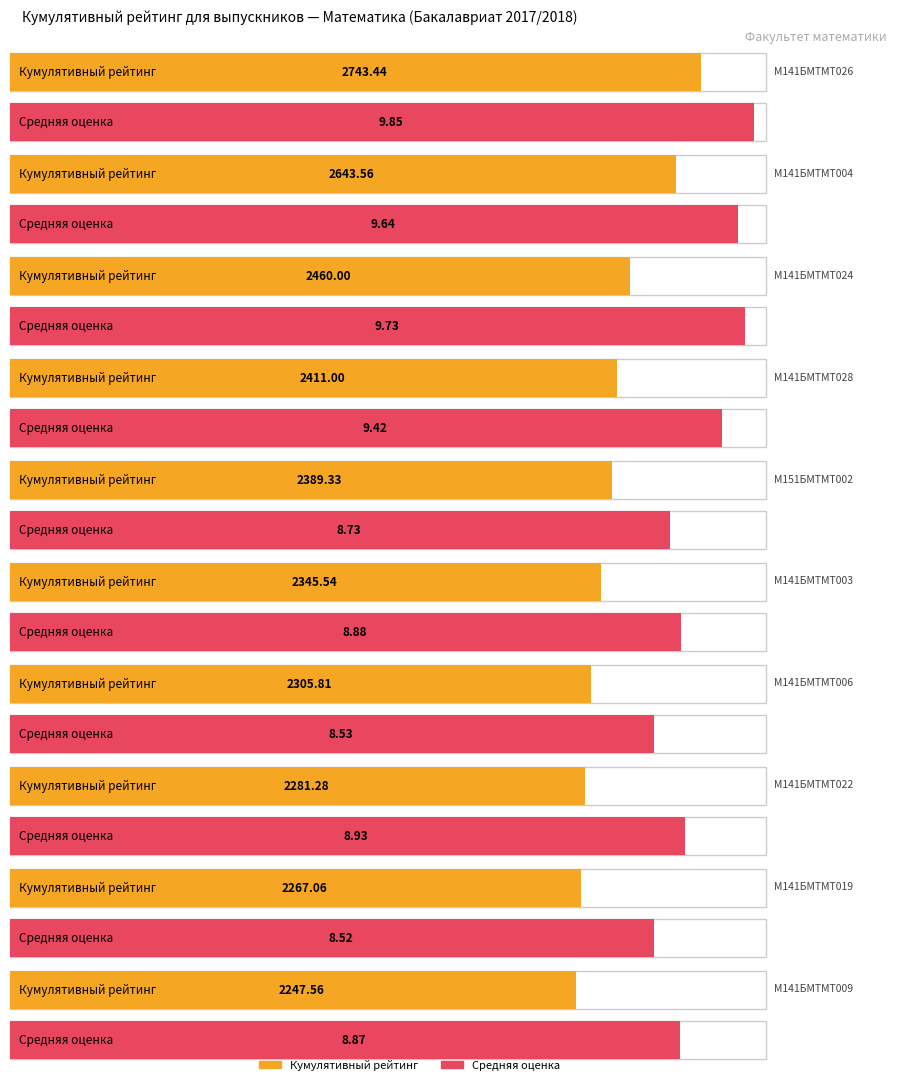

True or false: Средняя оценка has a value of 8.5 at М141БМТМТ006.

True